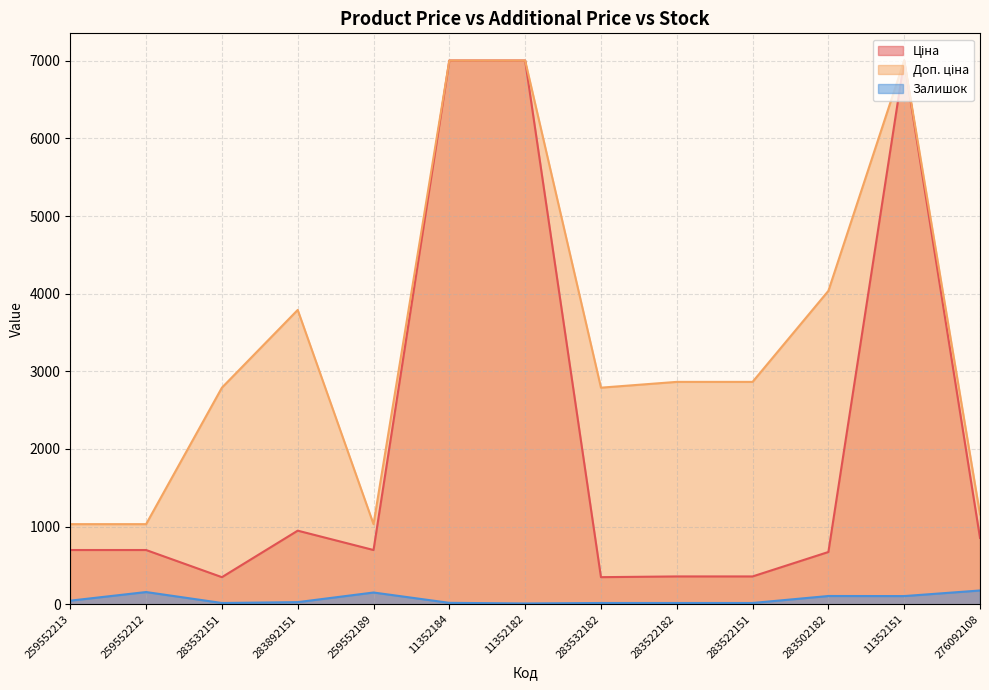

How many data points in Ціна are above 698?

8